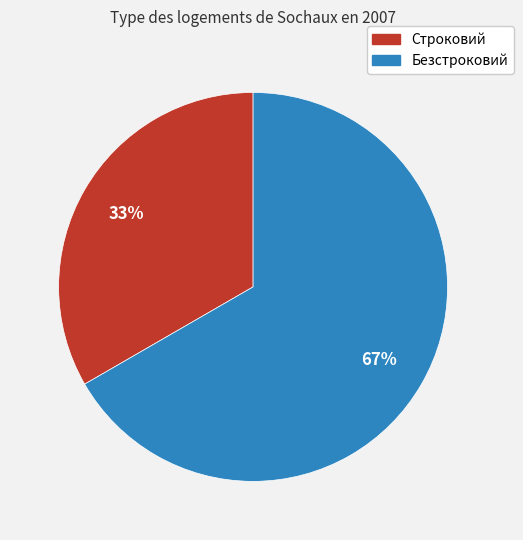

Is the sum of Строковий and Безстроковий greater than half?

Yes